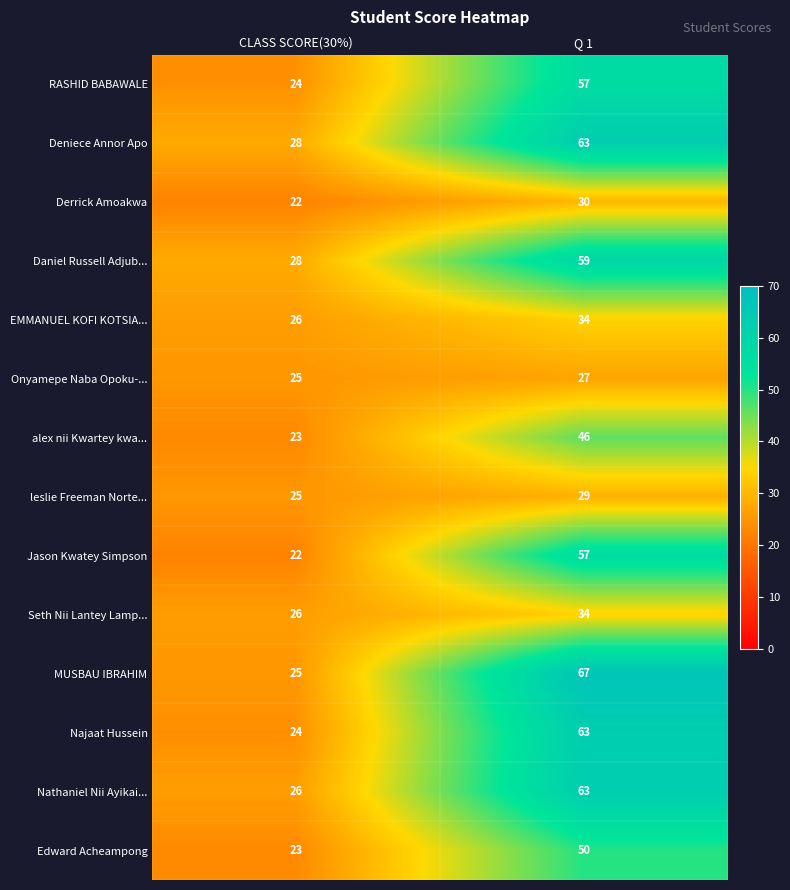

True or false: Daniel Russell Adjub... has a value of 59 at Q 1.

True